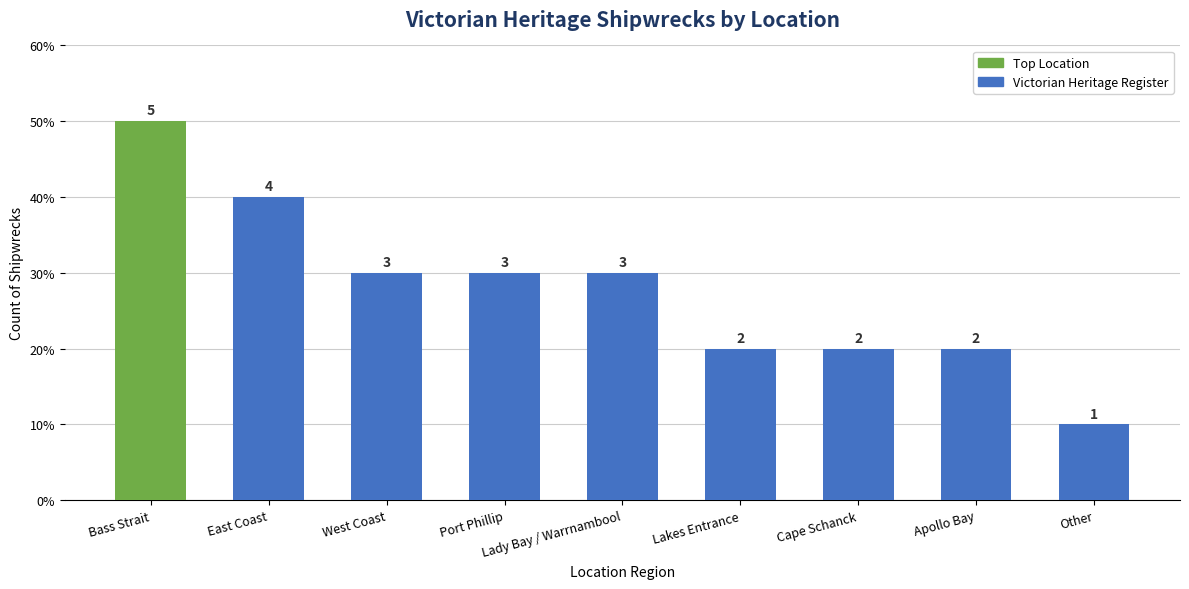

Between West Coast and Bass Strait, which is larger?

Bass Strait